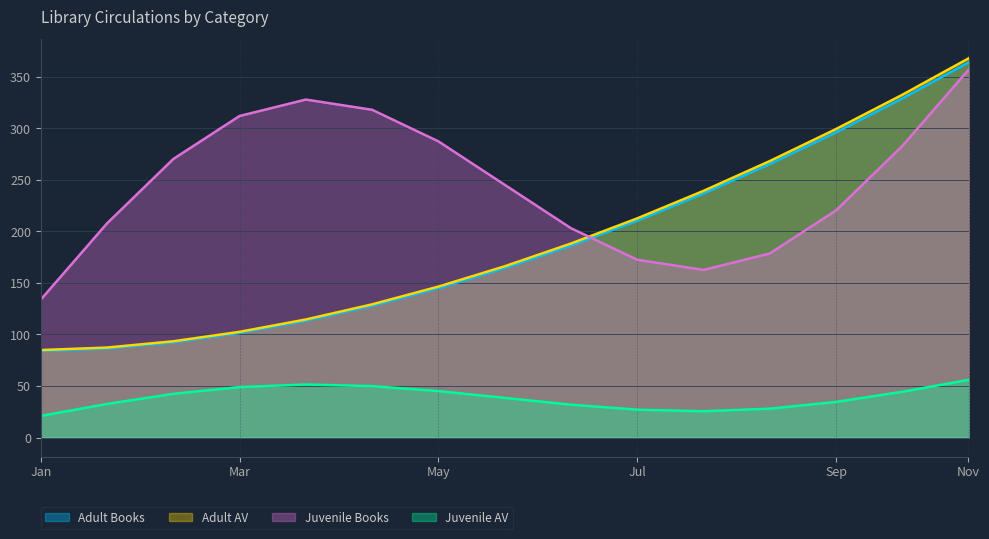

How many lines are shown in the chart?

4